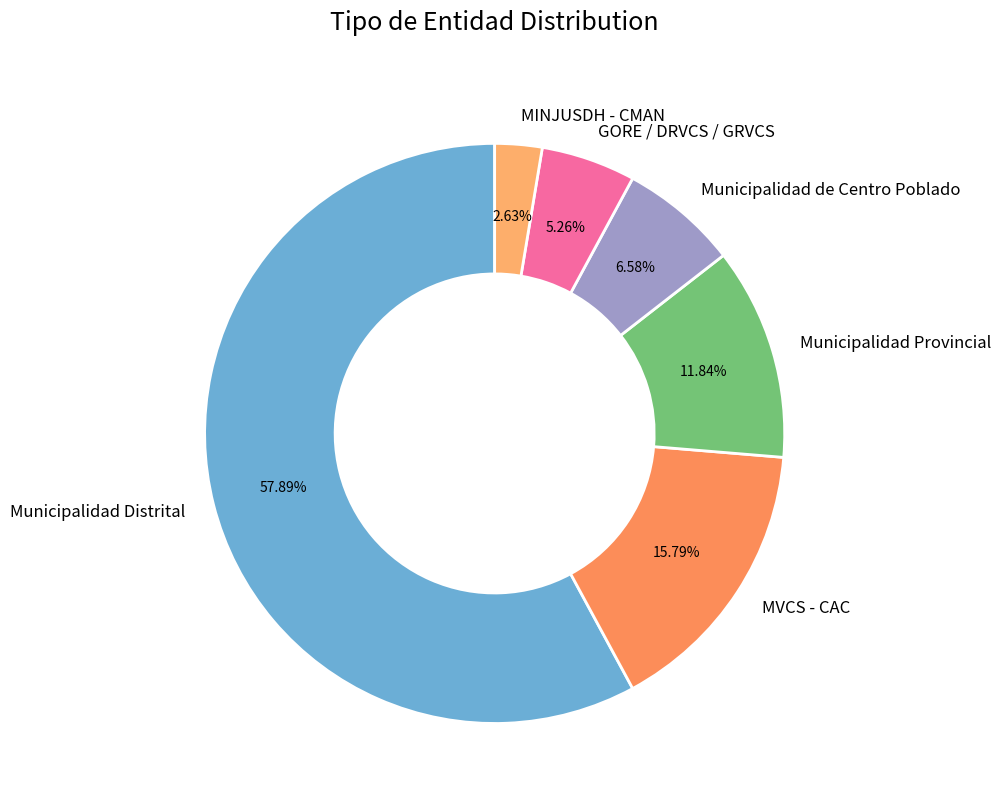

Rank the categories by value from lowest to highest.

MINJUSDH - CMAN, GORE / DRVCS / GRVCS, Municipalidad de Centro Poblado, Municipalidad Provincial, MVCS - CAC, Municipalidad Distrital